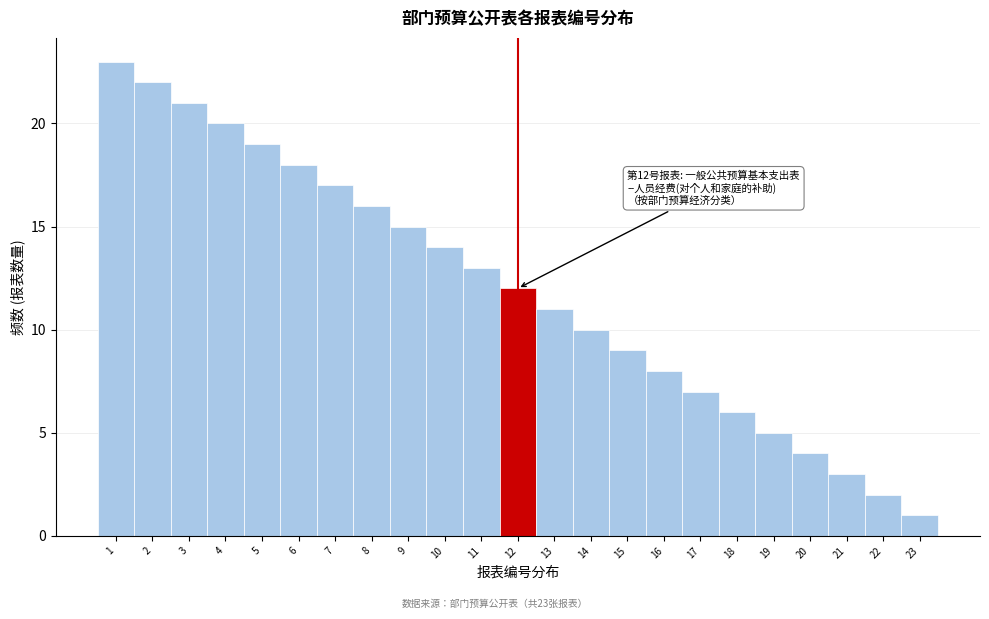

Which range on the x-axis has the tallest bar?

0.5 to 1.5